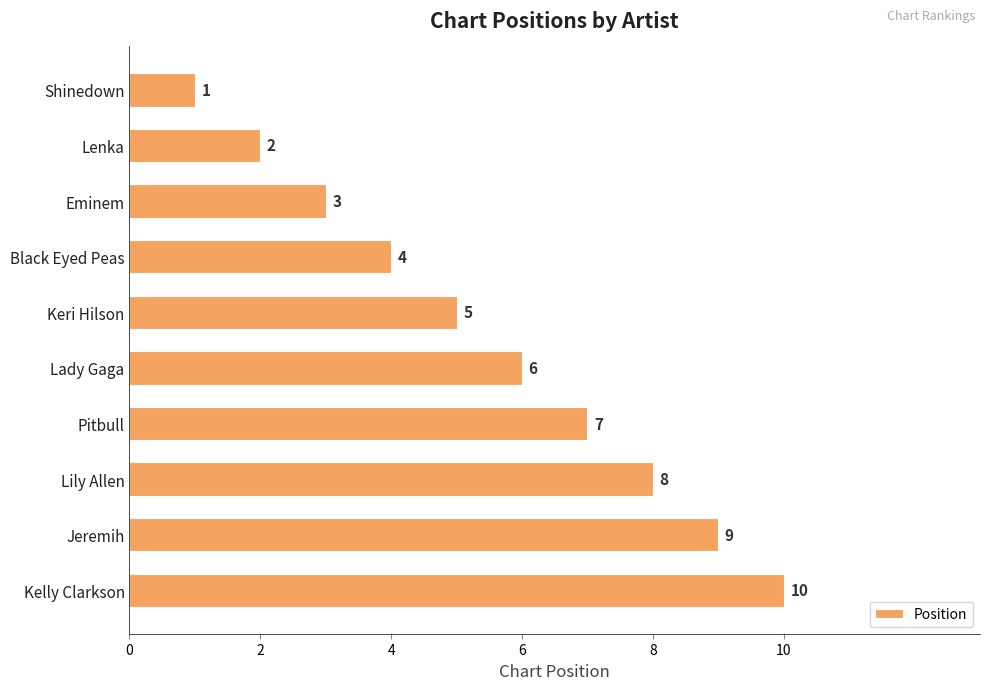

What is the label of the 1st bar from the bottom?

Kelly Clarkson